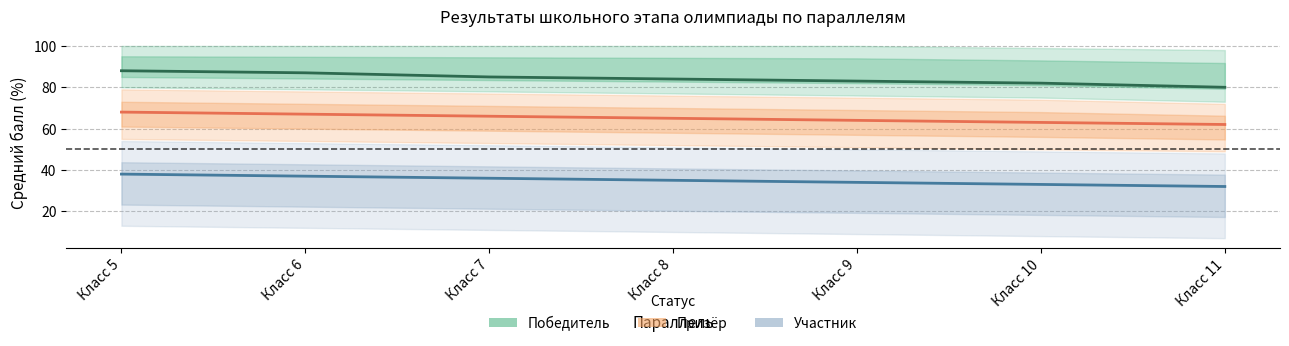

True or false: Участник and Победитель intersect in this chart.

False